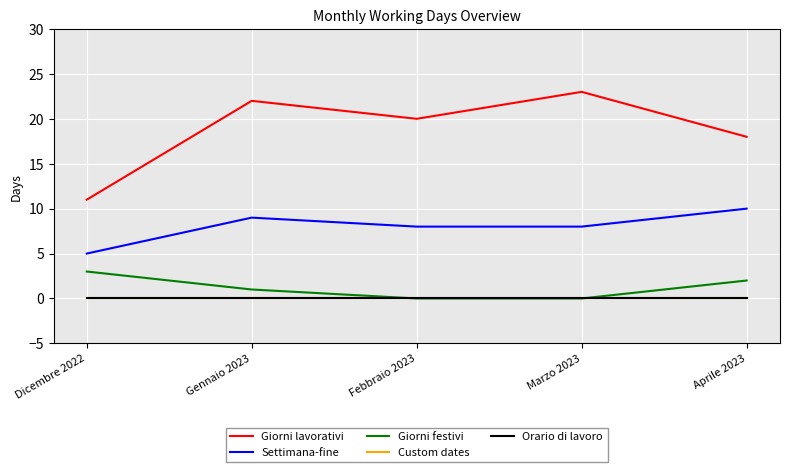

Which has a higher value, Aprile 2023 or Dicembre 2022?

Aprile 2023